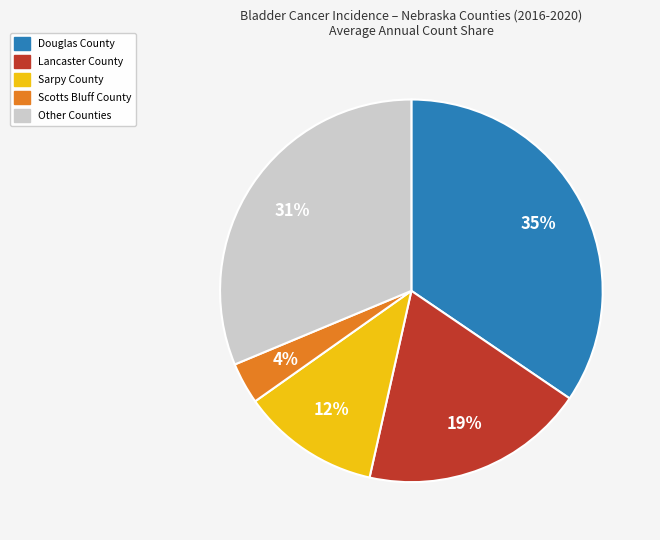

Is there a majority slice in this chart?

No